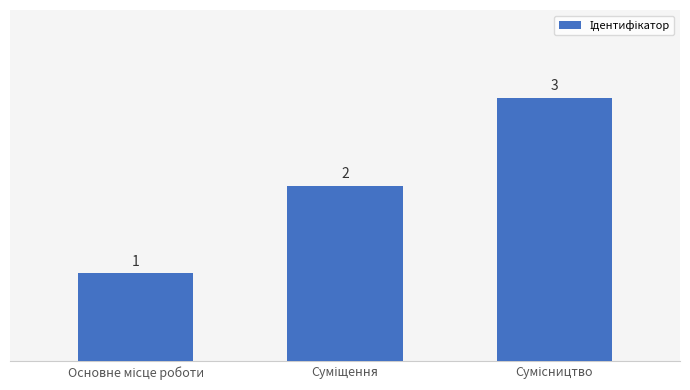

How many values are between 1 and 3?

3